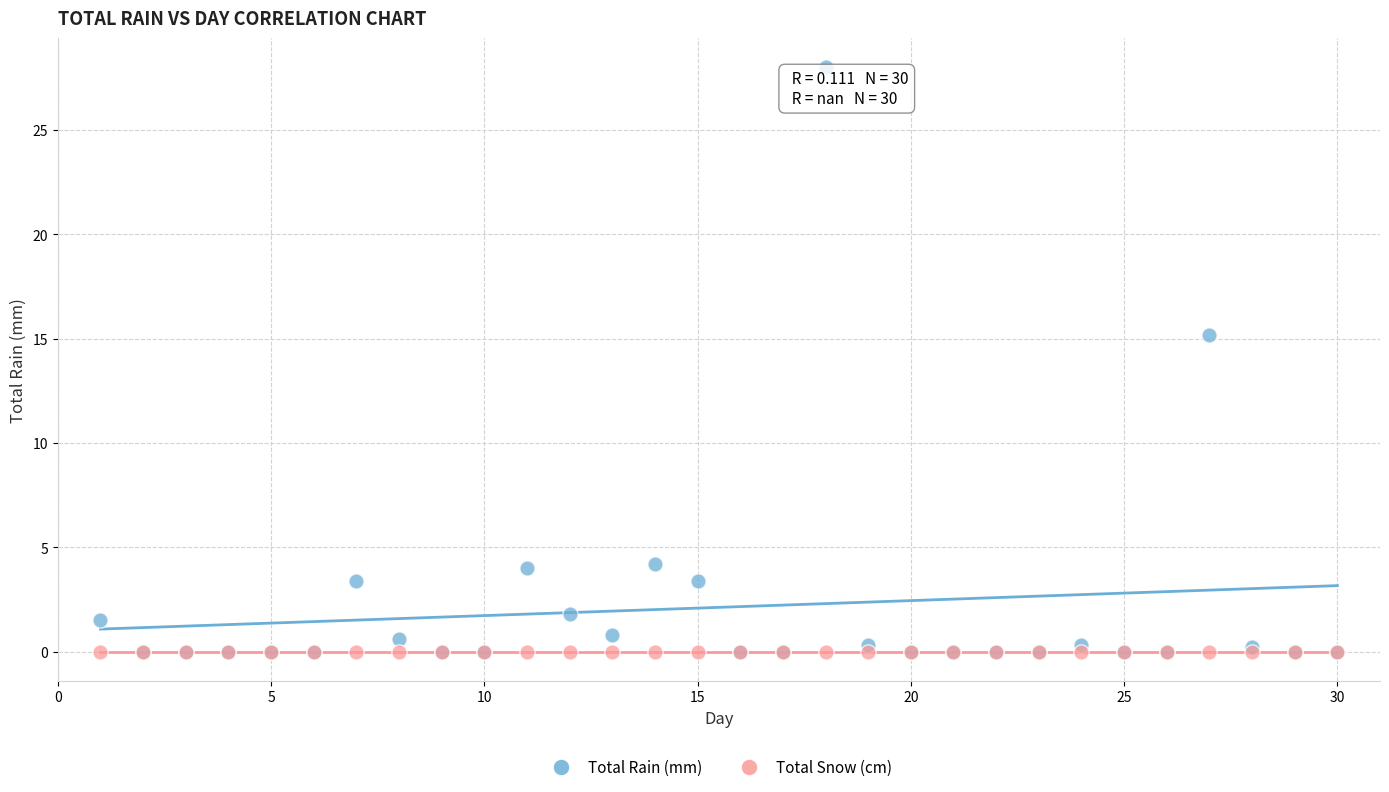

In the Total Rain (mm) series, what Y value is closest to 14?

15.2